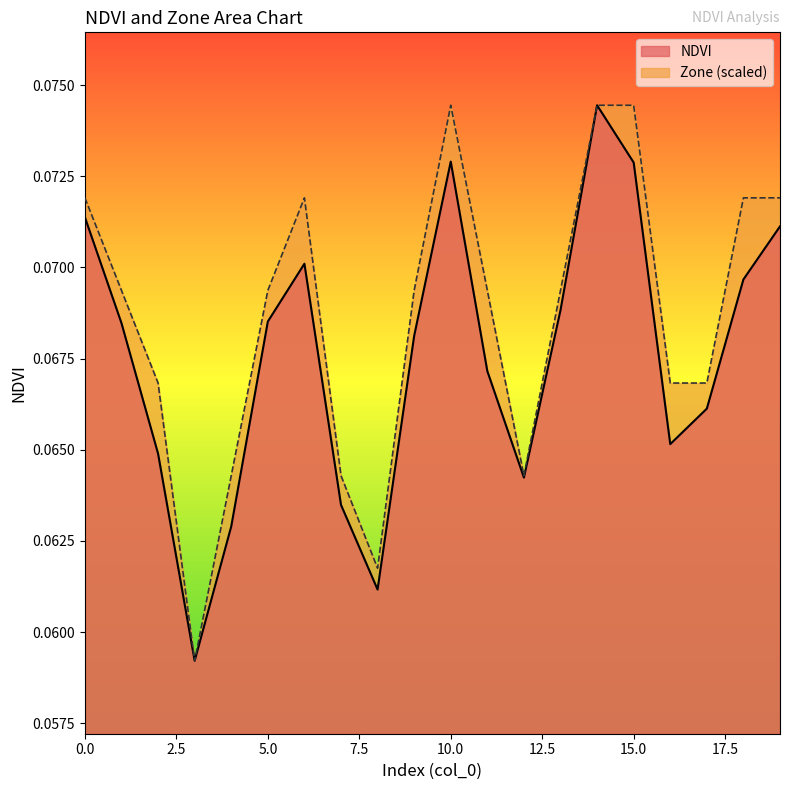

List the labels in order of NDVI value, smallest first.

3, 8, 4, 7, 12, 2, 16, 17, 11, 9, 1, 5, 13, 18, 6, 19, 0, 15, 10, 14